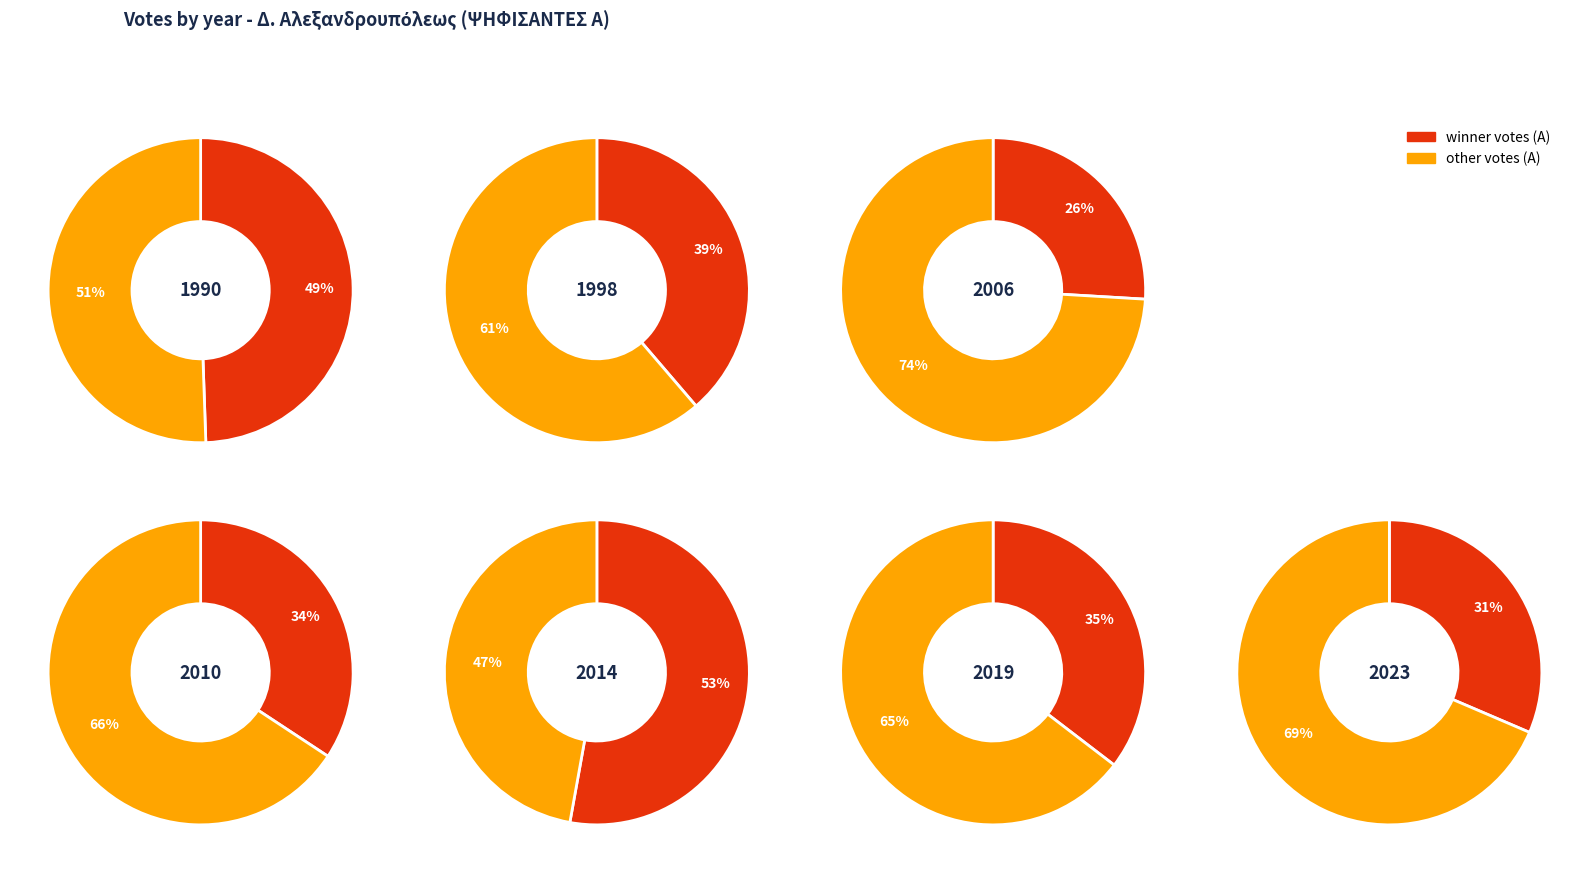

Approximately how many times larger is the value at 7 compared to 0?

2.4